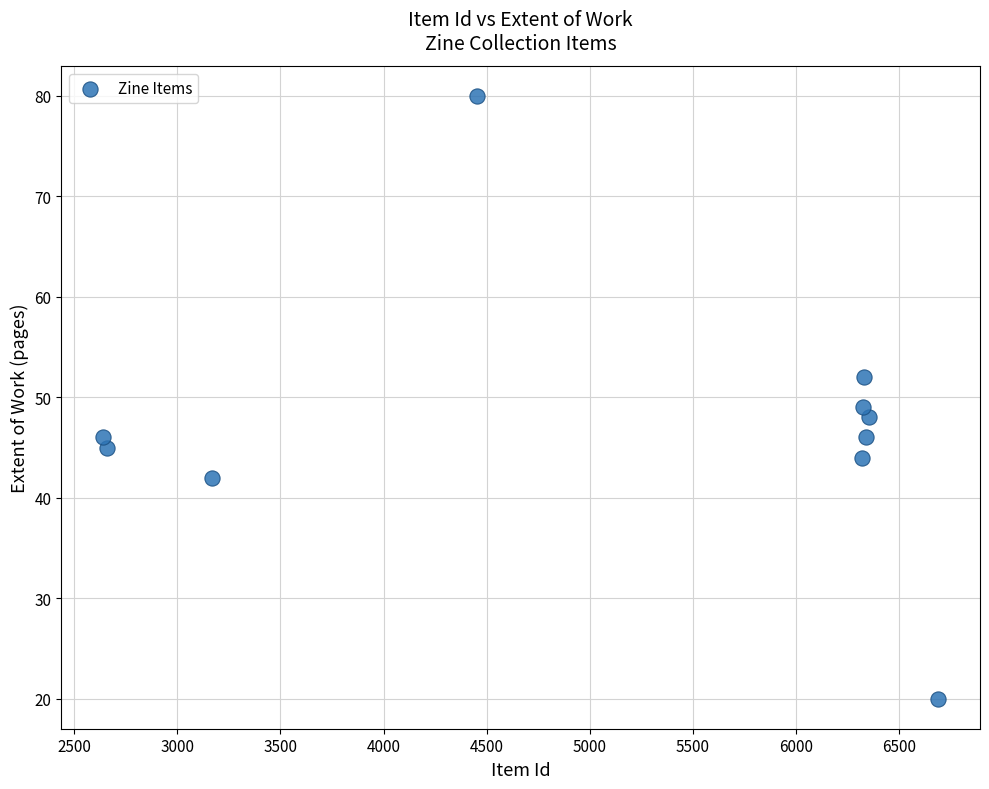

What is the average Y value?

47